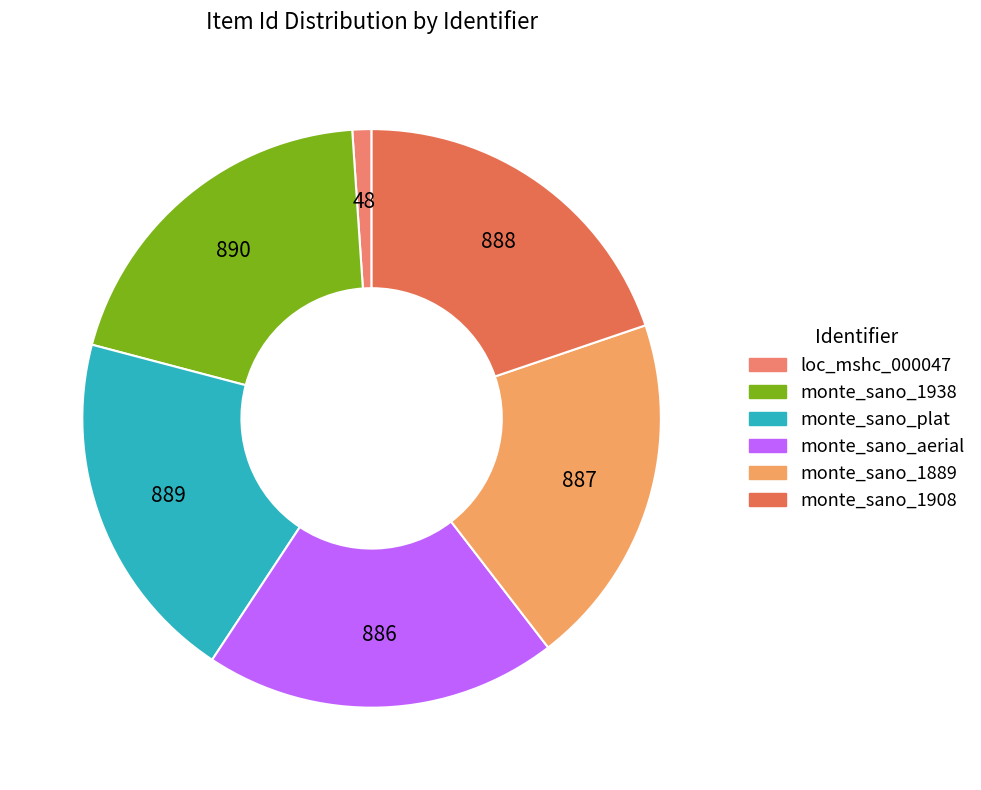

To the nearest percent, what is the difference between the largest and smallest slice percentages?

19%